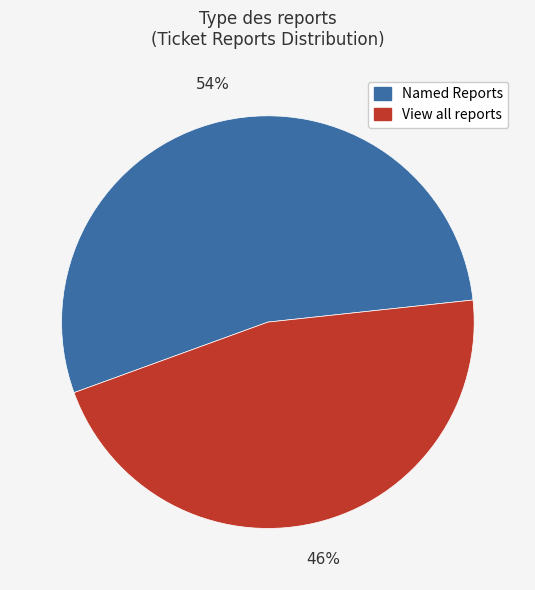

Does View all reports account for over 50% of the chart?

No